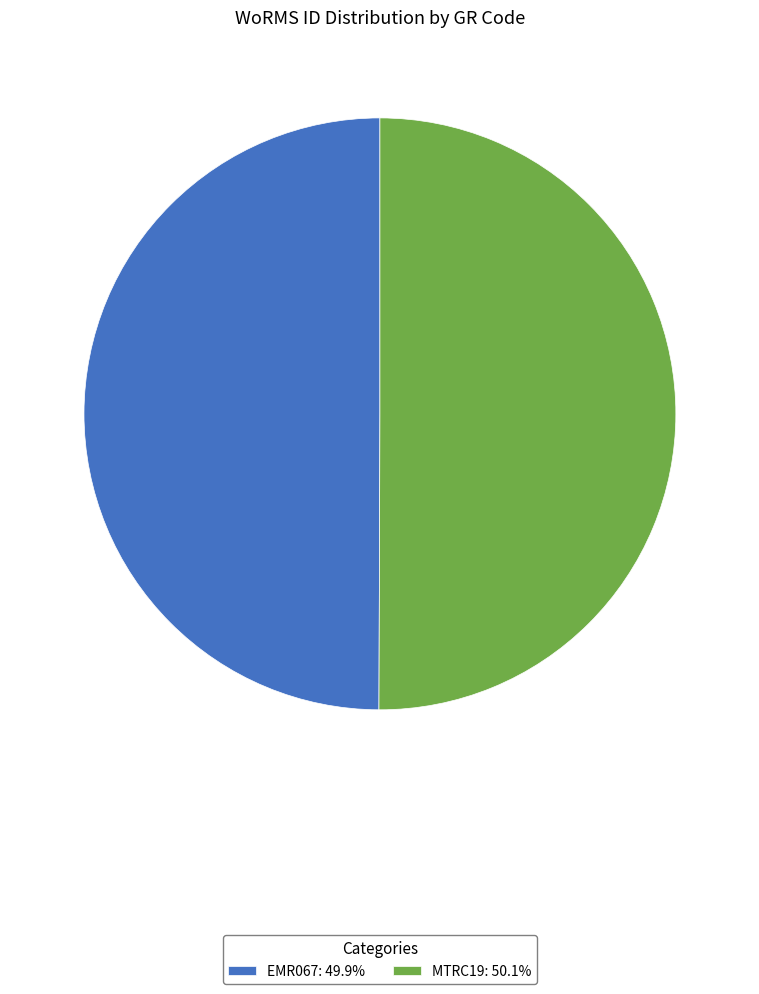

Approximately how many times larger is the value at EMR067: 49.9% compared to MTRC19: 50.1%?

1.0